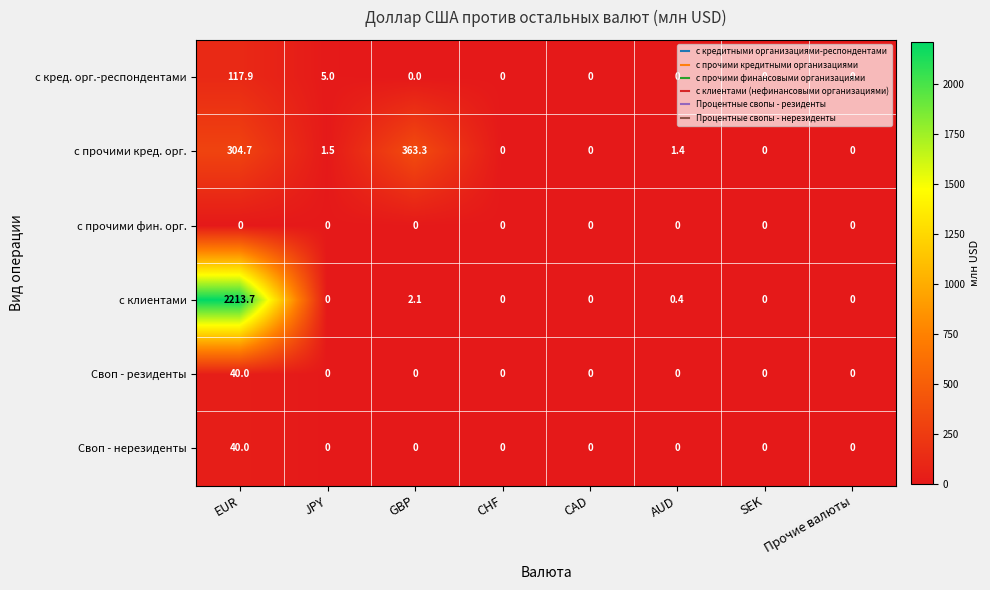

Which series has the widest spread of values?

с клиентами